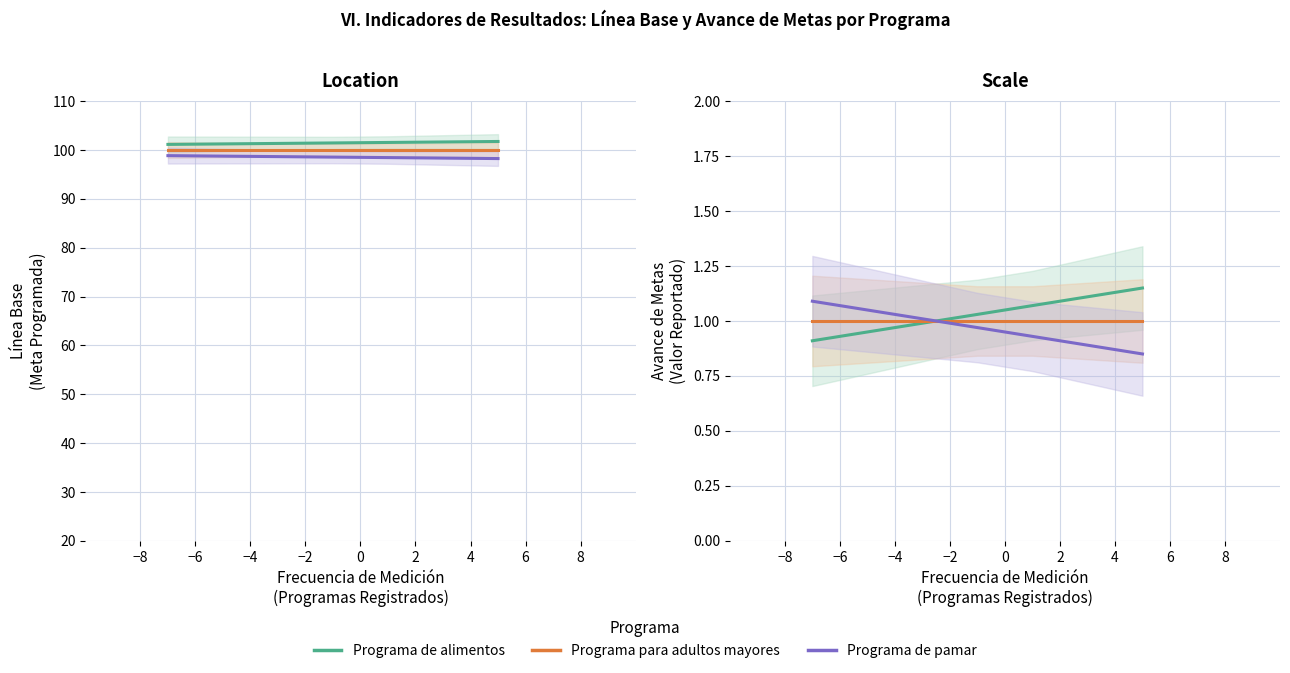

Which series ends up on top after the final intersection of Programa de alimentos and Programa de pamar?

Programa de alimentos